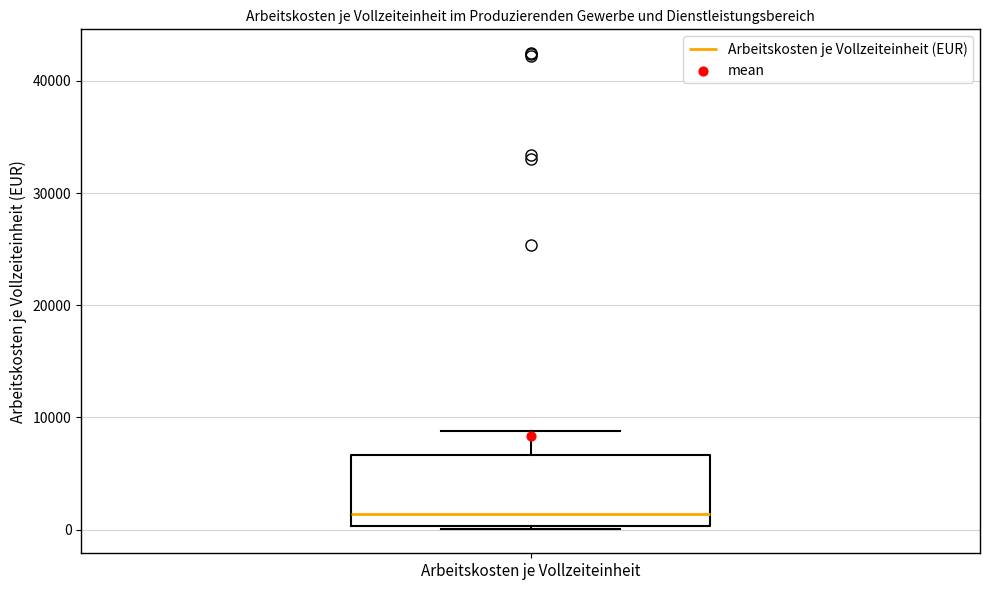

Transcribe this box plot: give where the median line is, the range the box spans, and where the two whiskers end, as read against the y-axis. The values are not printed on the chart, so give them approximately, as read against the axis.

median 1000, box 0 to 7000, whiskers 0 to 9000